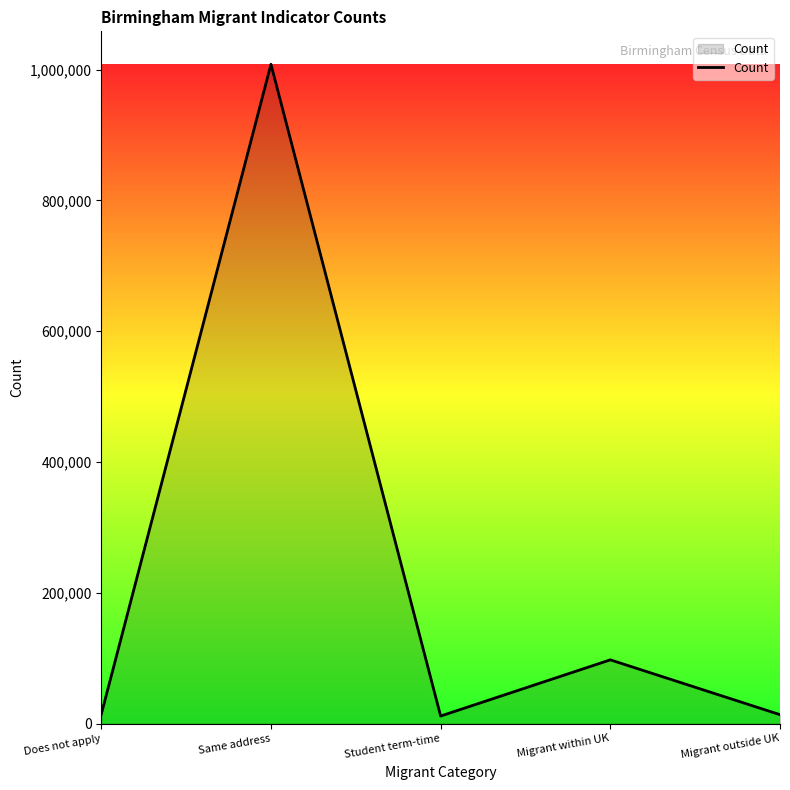

Which has a higher value, Same address or Migrant within UK?

Same address